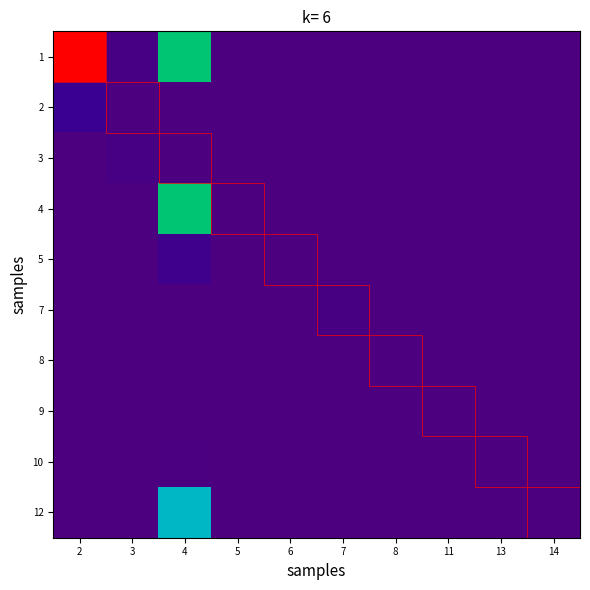

Between 3 and 7, which is larger?

3